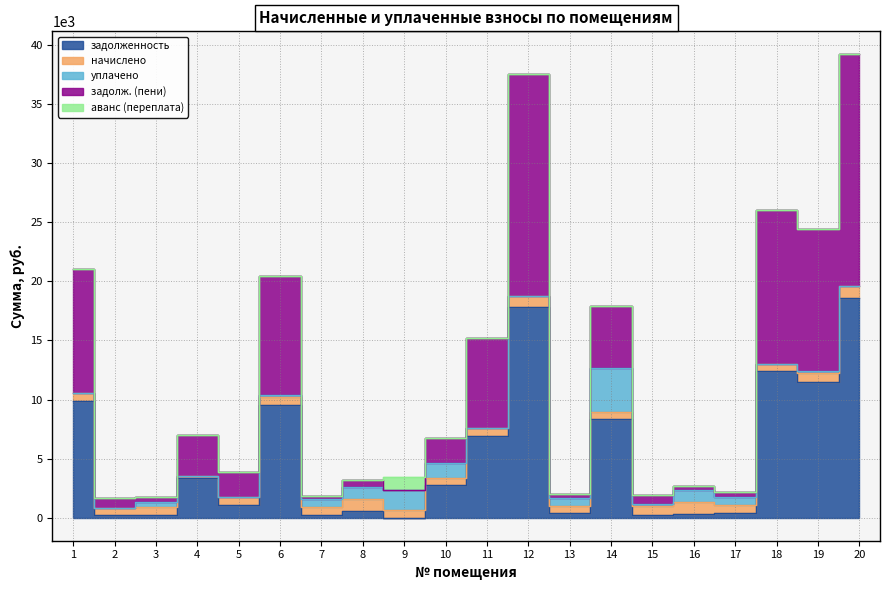

How many lines are shown in the chart?

5